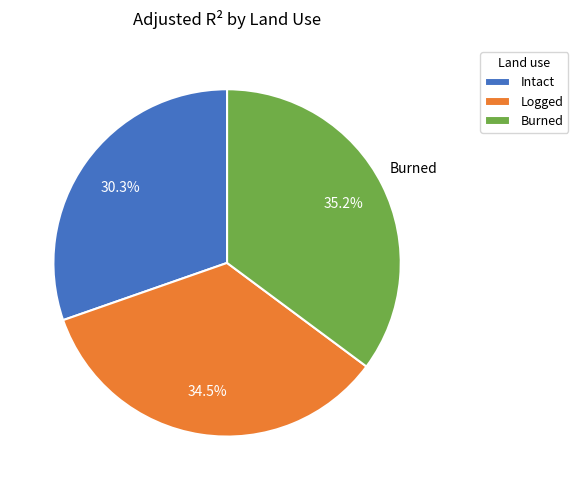

Rank the categories by value from lowest to highest.

Intact, Logged, Burned